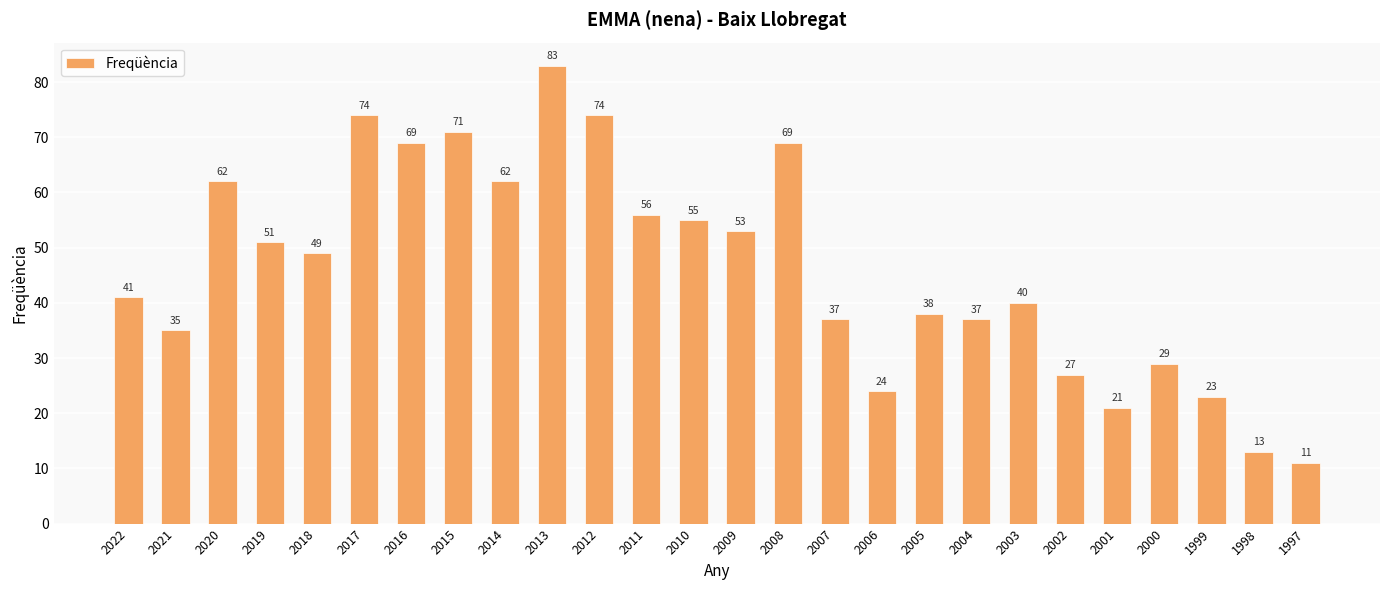

Reading right to left, what are all the values shown in this chart?

11	13	23	29	21	27	40	37	38	24	37	69	53	55	56	74	83	62	71	69	74	49	51	62	35	41